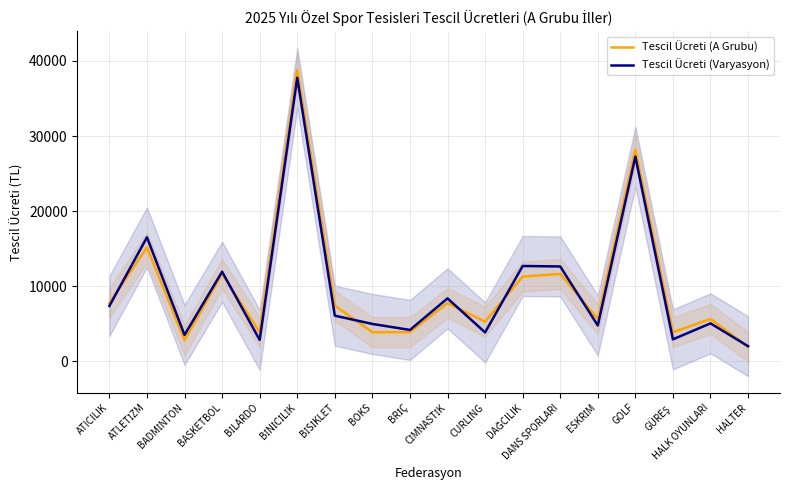

What is the approximate value of Tescil Ücreti (Varyasyon) at DANS SPORLARI?

12634.3